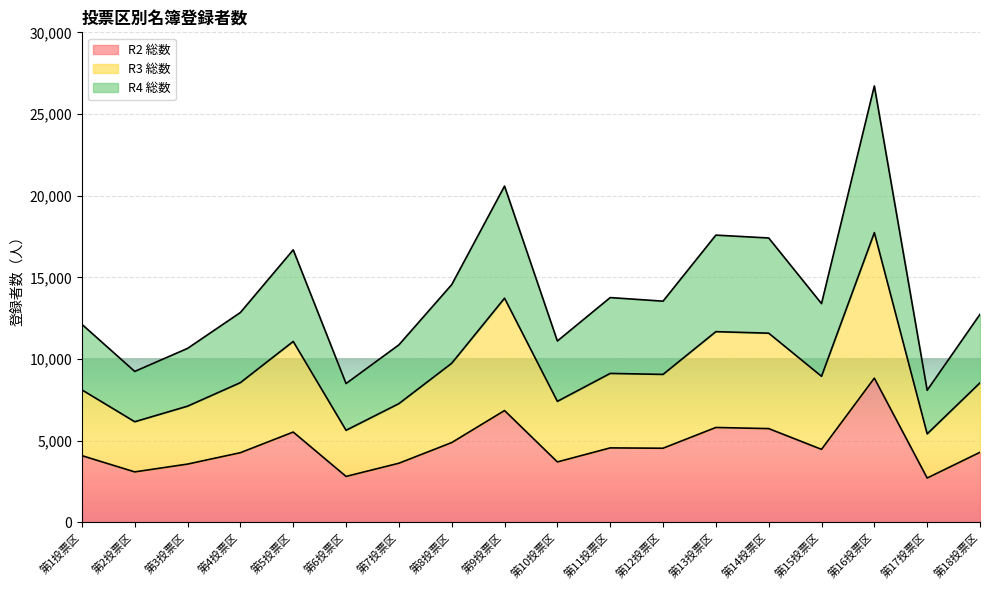

What is the label of the 12th point from the right?

第7投票区